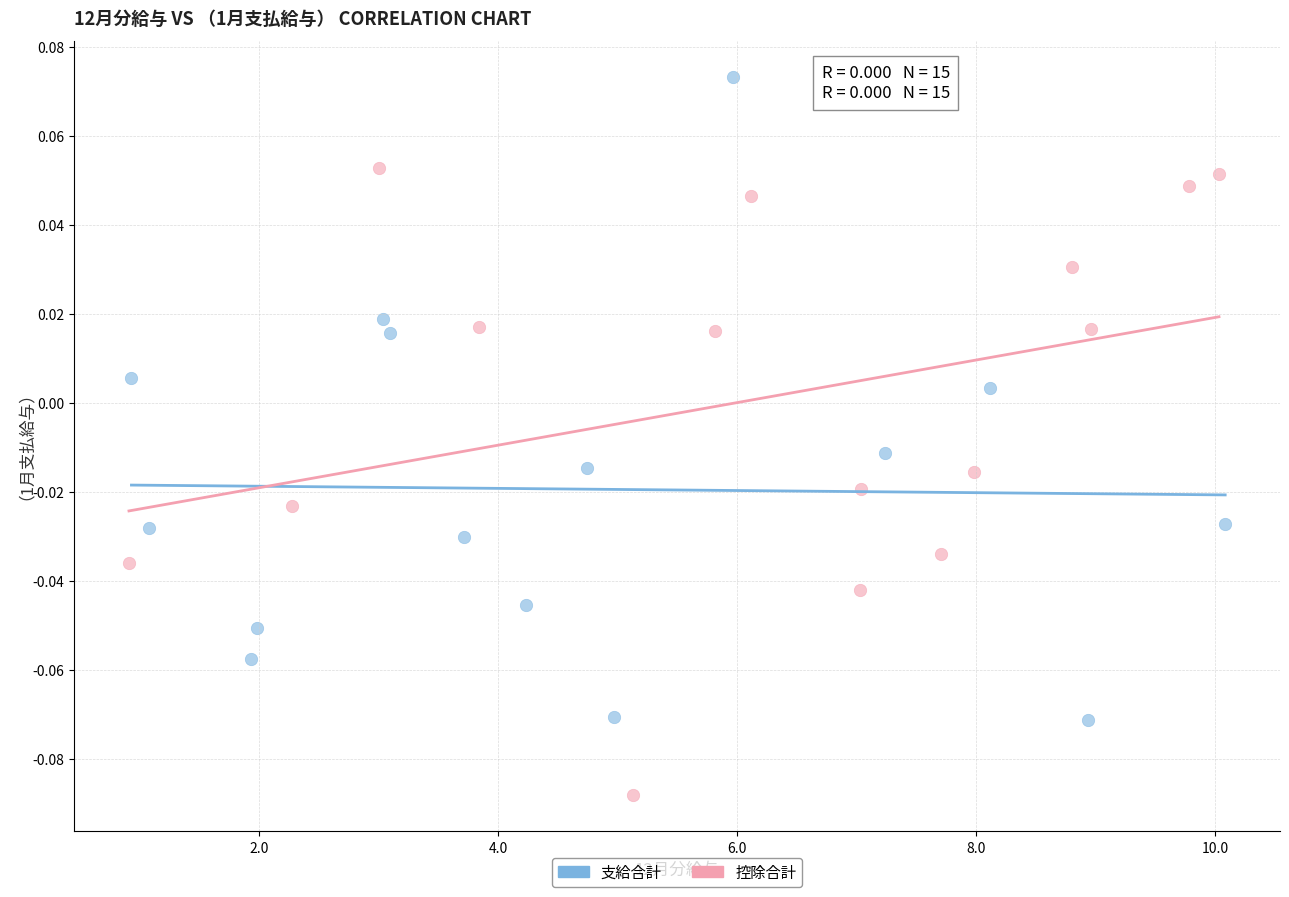

Which series reaches the minimum Y coordinate?

控除合計